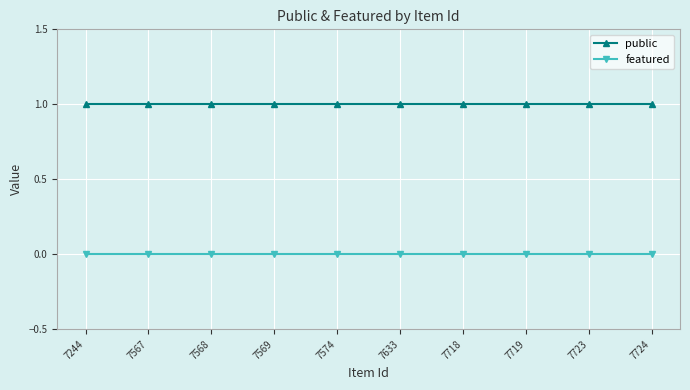

List the series in order of their overall mean, highest first.

public, featured